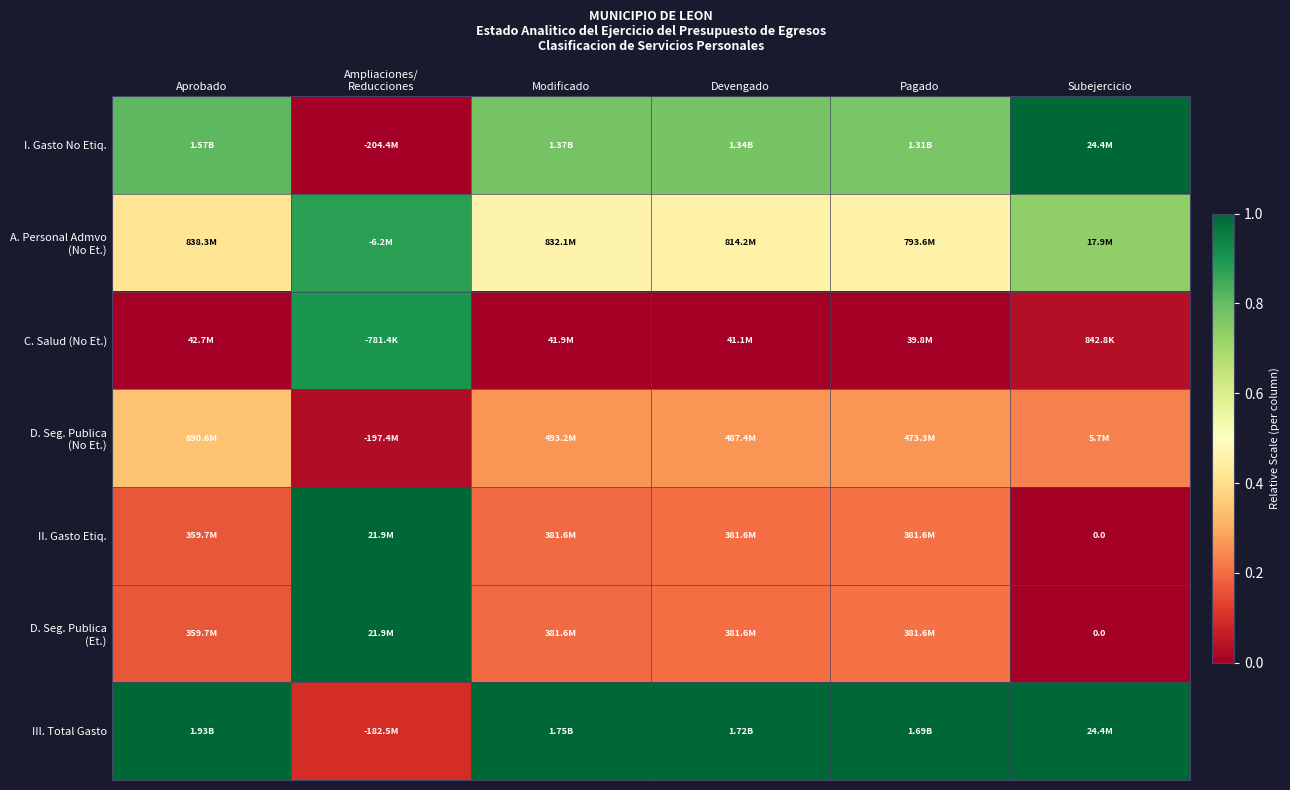

The I. Gasto No Etiq. series shows 0.5 at Modificado. True or false?

False